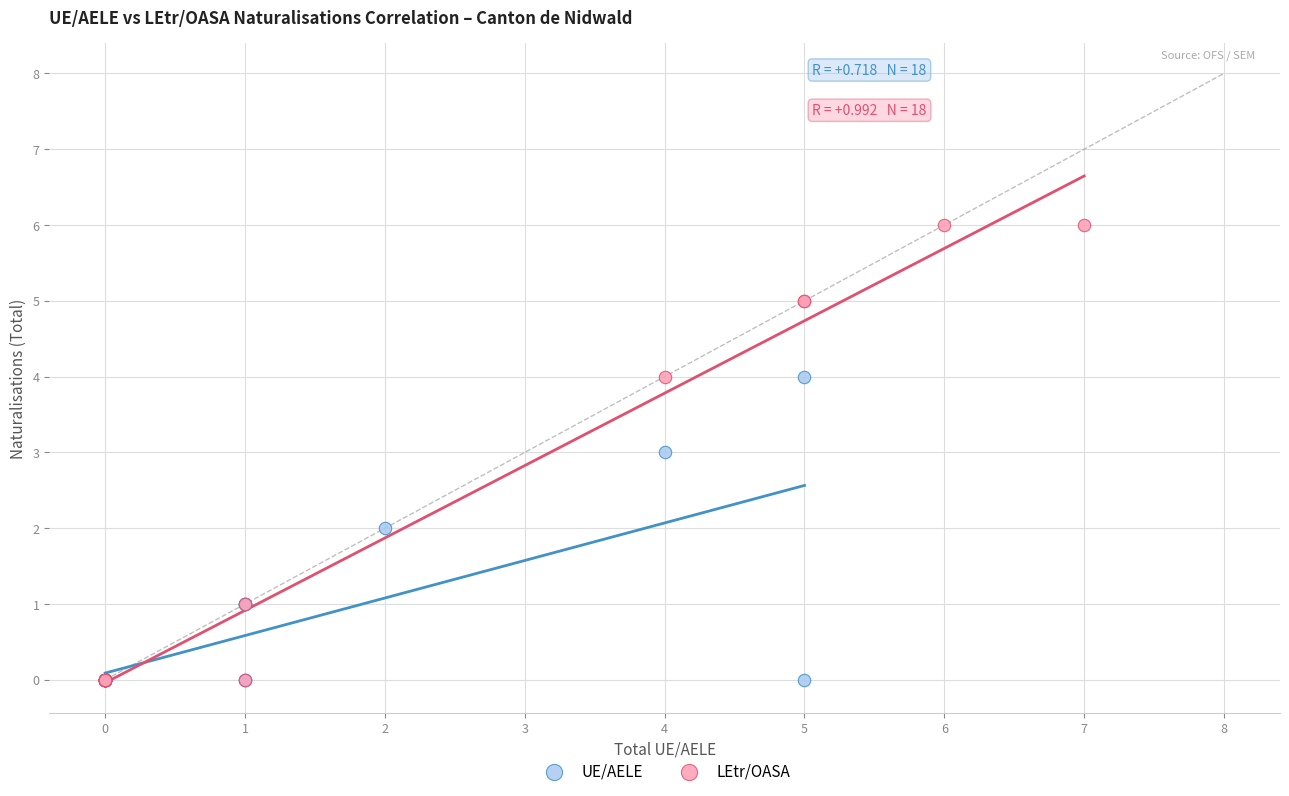

Which series contains the highest Y value?

LEtr/OASA